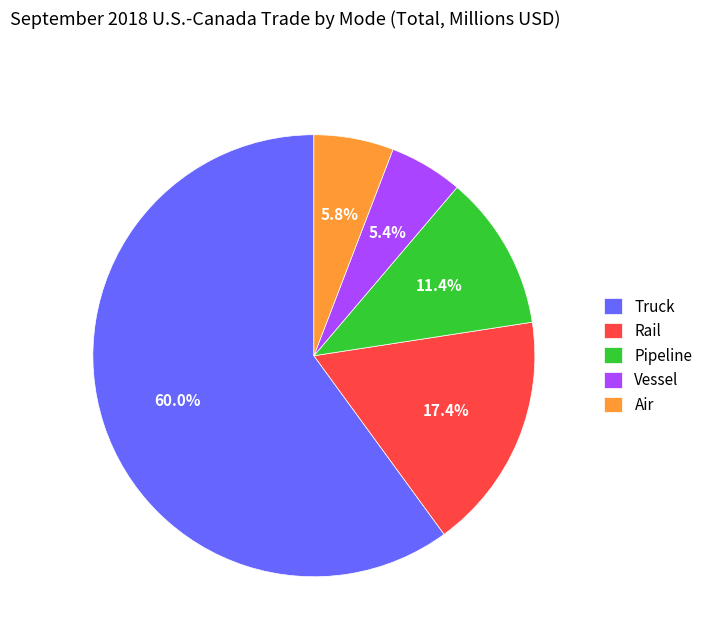

Which has a higher value, Vessel or Truck?

Truck